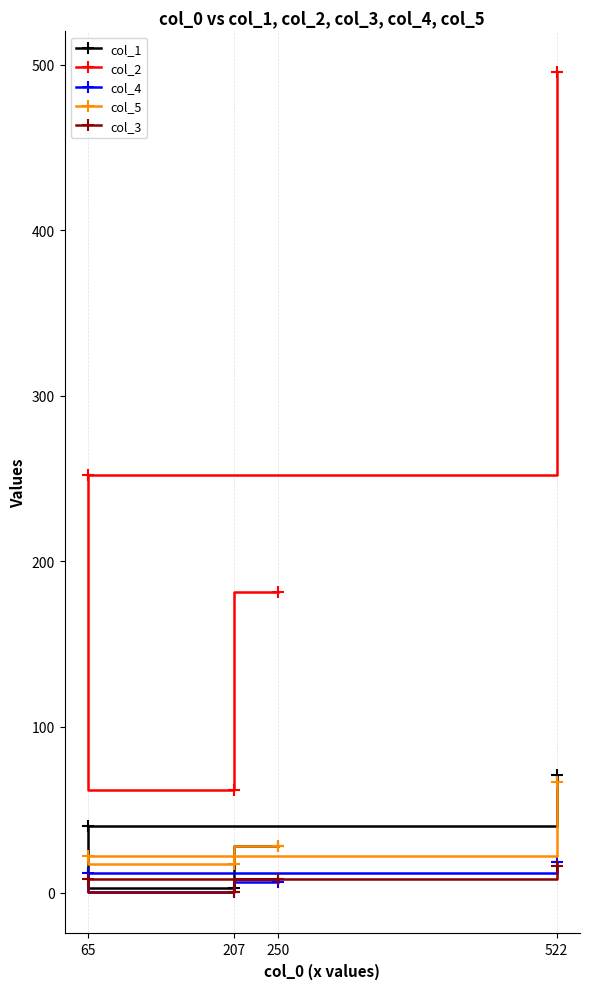

Is the value of col_3 at 522 greater than the value of col_5 at 65?

No